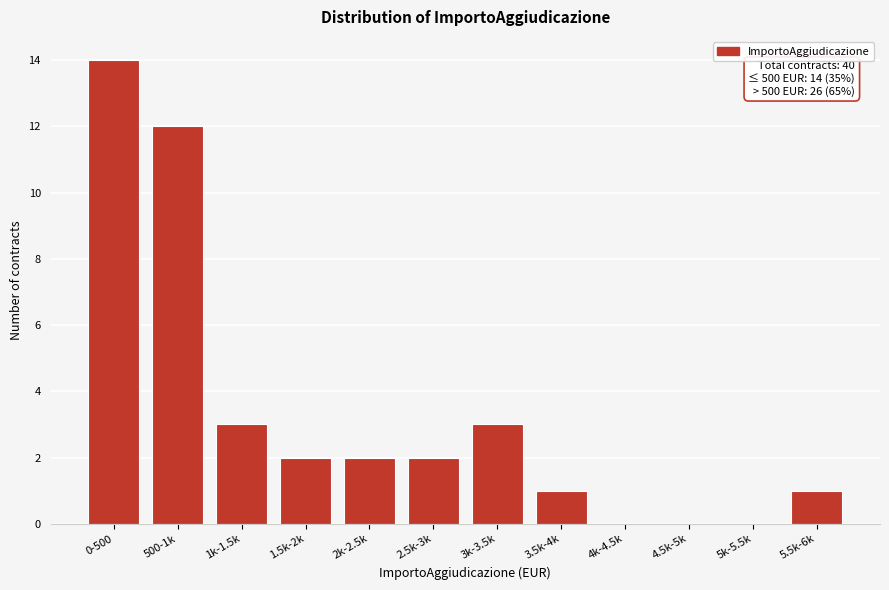

Reading right to left, list all the values displayed in this chart.

5.5k-6k=1	5k-5.5k=0	4.5k-5k=0	4k-4.5k=0	3.5k-4k=1	3k-3.5k=3	2.5k-3k=2	2k-2.5k=2	1.5k-2k=2	1k-1.5k=3	500-1k=12	0-500=14